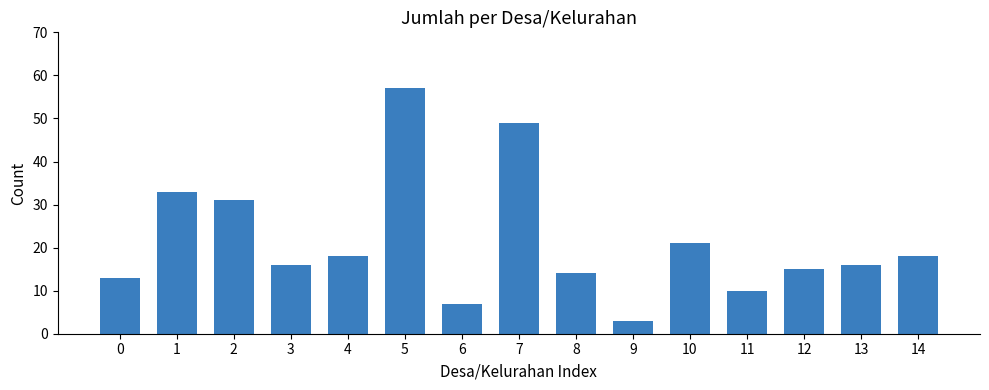

What is the change in value from 5 to 6?

-50